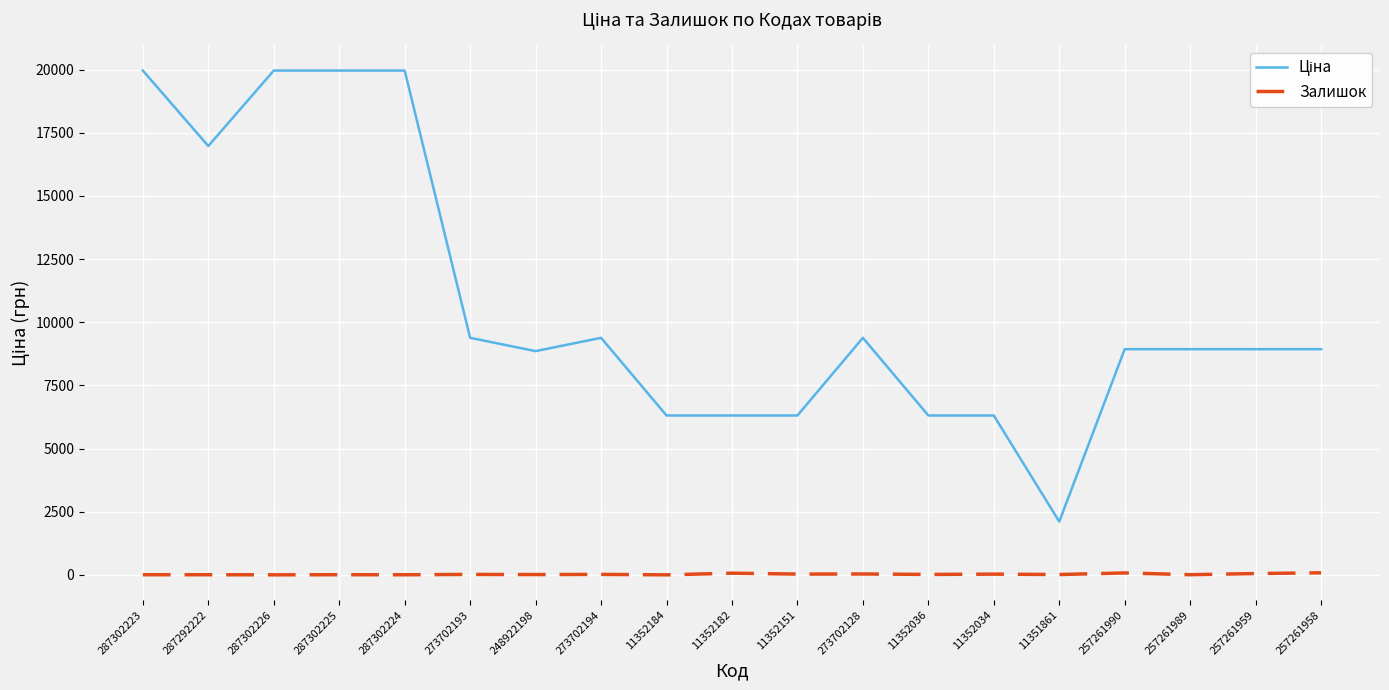

What is the sum of all Залишок values?

462.0